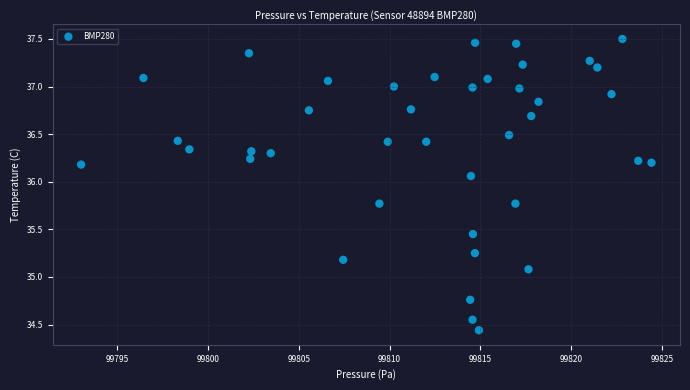

What is the range of Y values (max minus min)?

3.1